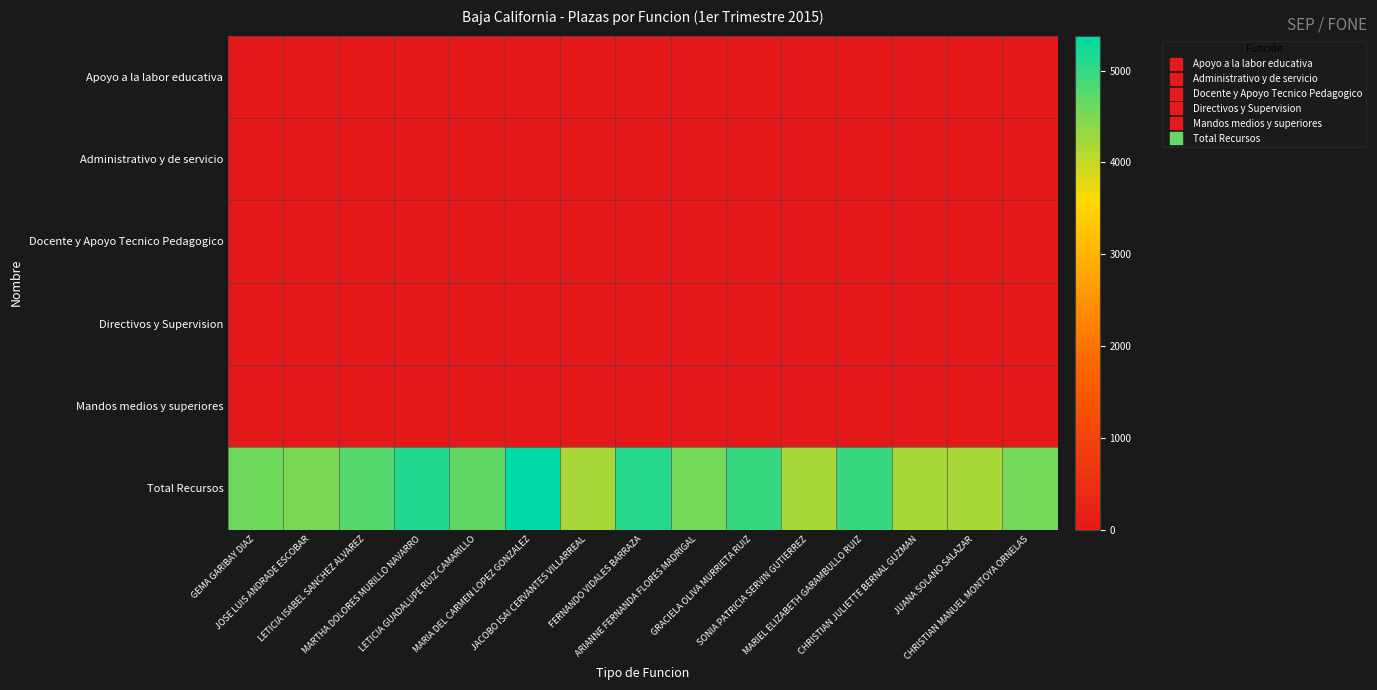

Rank the series at JUANA SOLANO SALAZAR from lowest to highest value.

Apoyo a la labor educativa, Docente y Apoyo Tecnico Pedagogico, Directivos y Supervision, Mandos medios y superiores, Administrativo y de servicio, Total Recursos